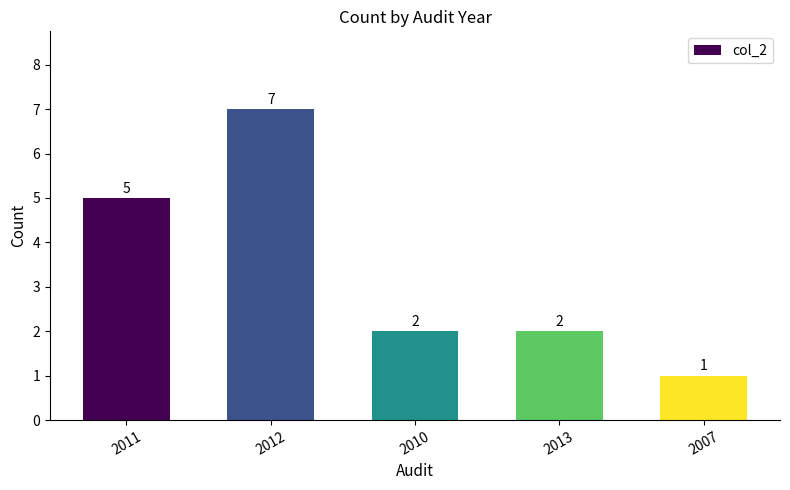

What is the greatest value displayed?

7